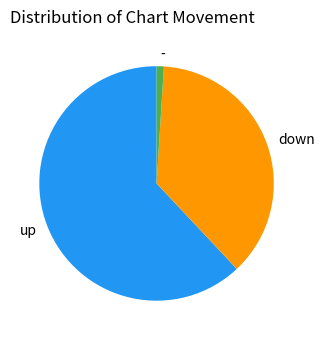

Rank the categories by value from highest to lowest.

up, down, -